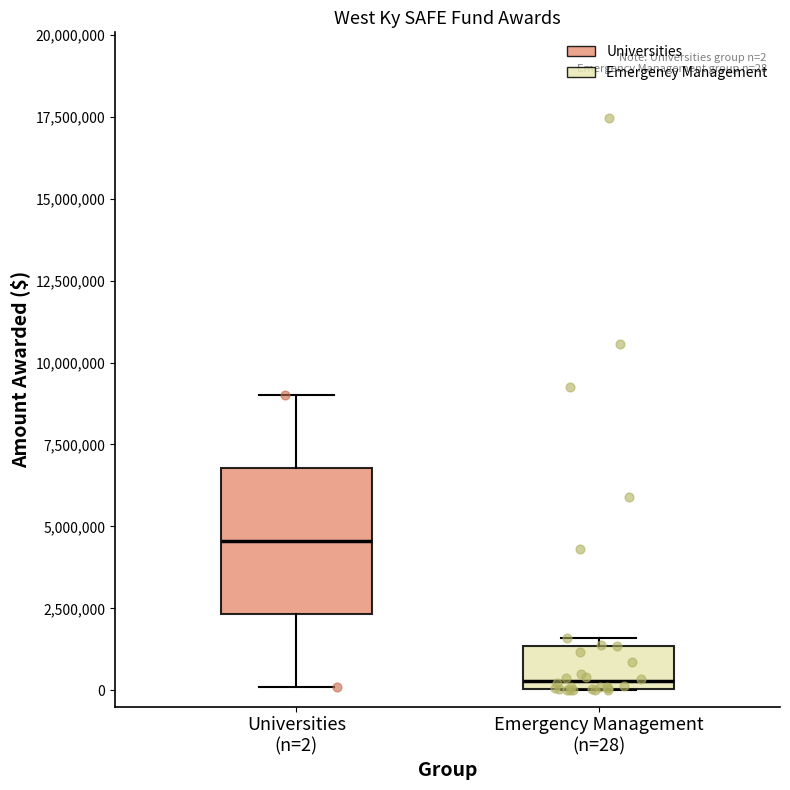

Which box is the tallest, from its lower edge to its upper edge?

Universities (n=2)